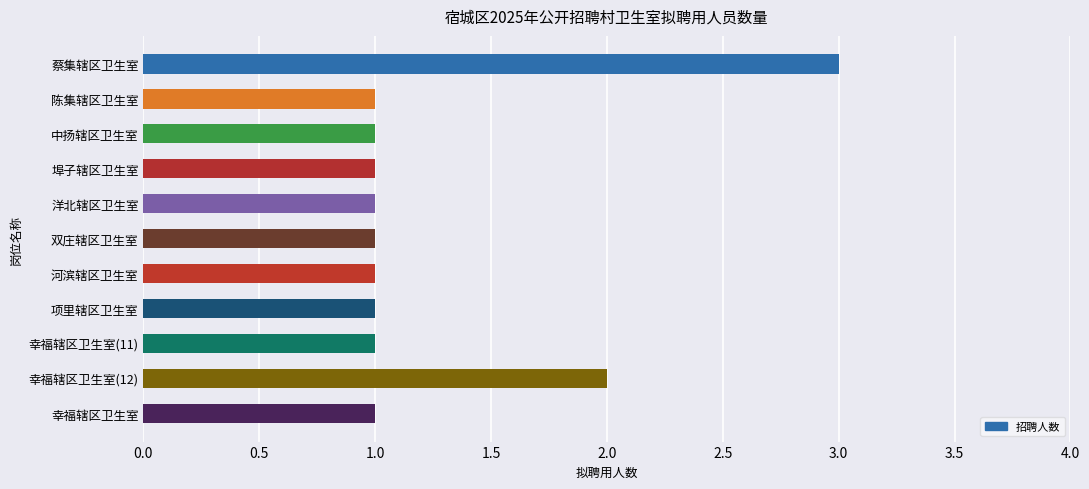

What position from the bottom is 埠子辖区卫生室?

8